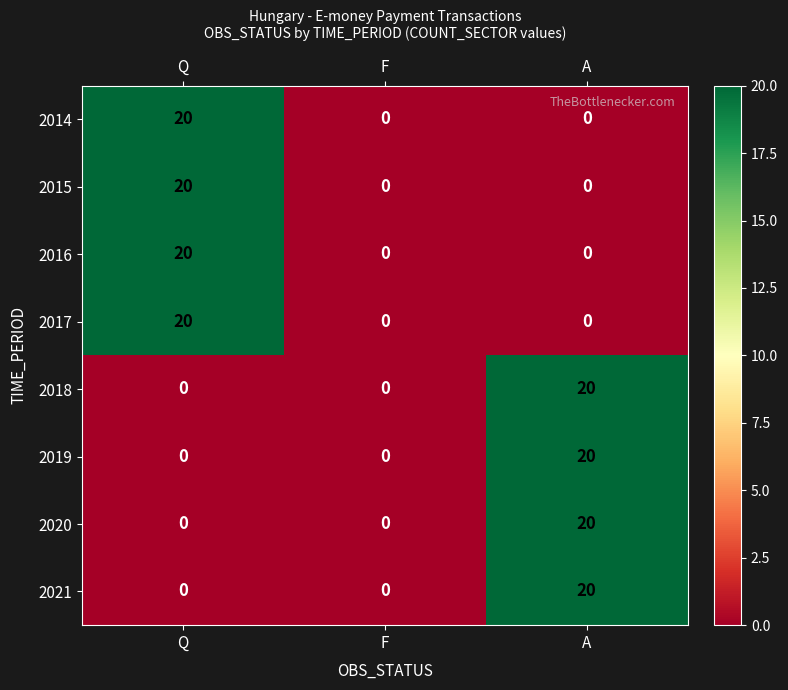

What is the maximum value for 2021?

20